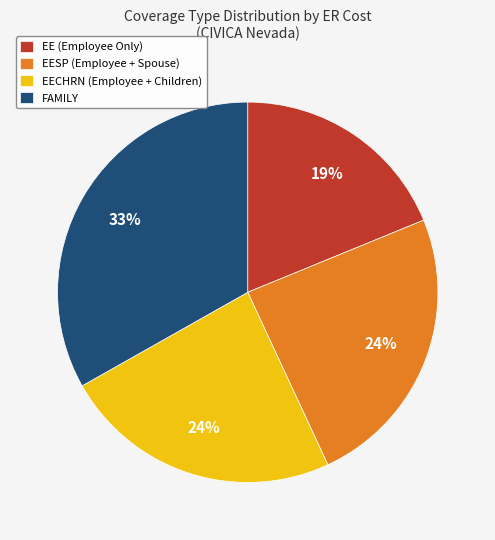

To the nearest percent, what is the difference between the FAMILY and EECHRN (Employee + Children) slice percentages?

9%